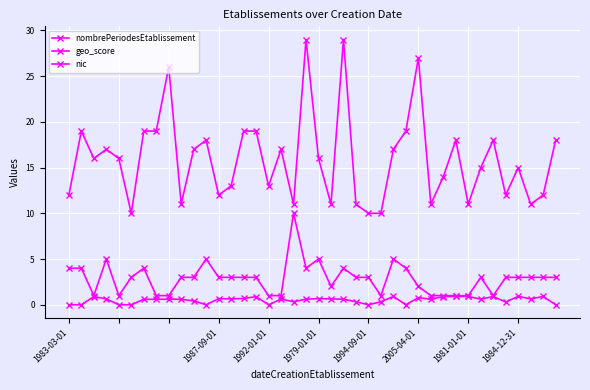

What is the difference between the second highest and second lowest values in the nic series?

19.0